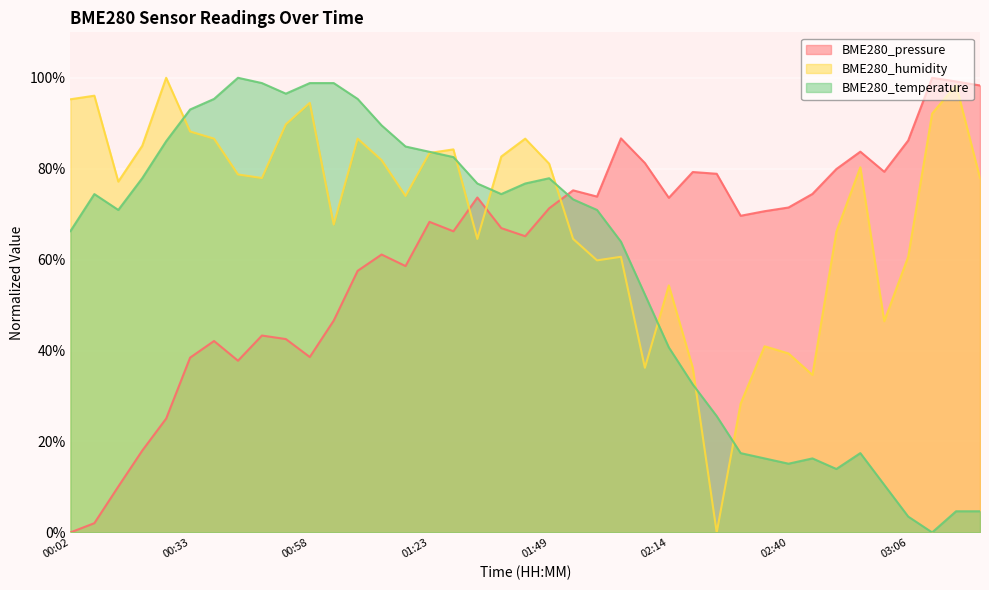

How many times do BME280_temperature and BME280_humidity cross each other?

8